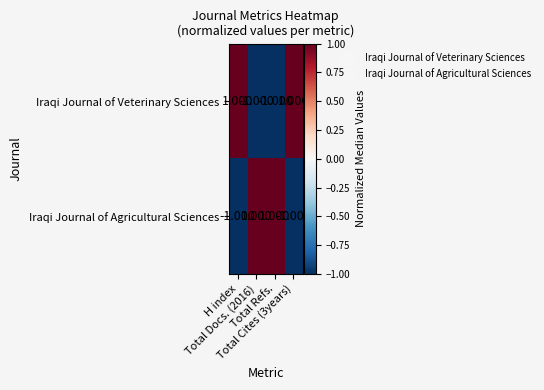

How many negative values does the Iraqi Journal of Veterinary Sciences series have?

2